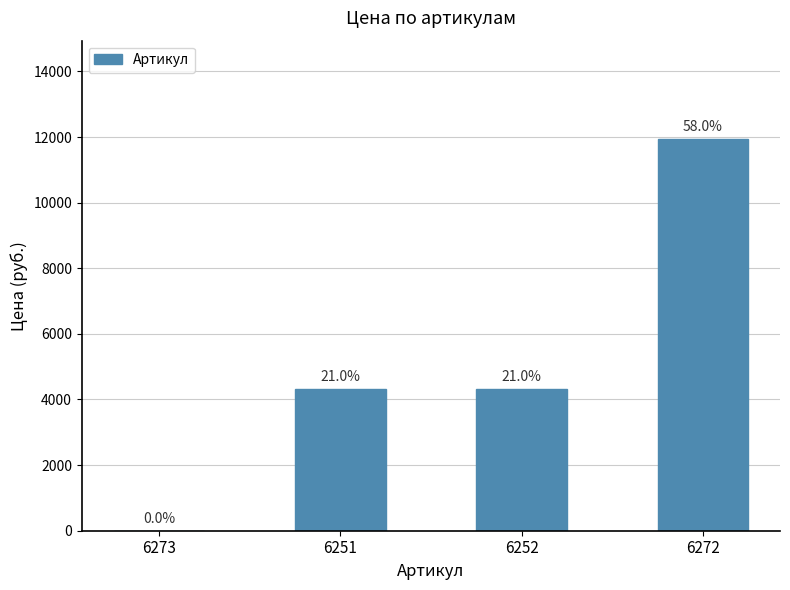

Are the bars horizontal?

No